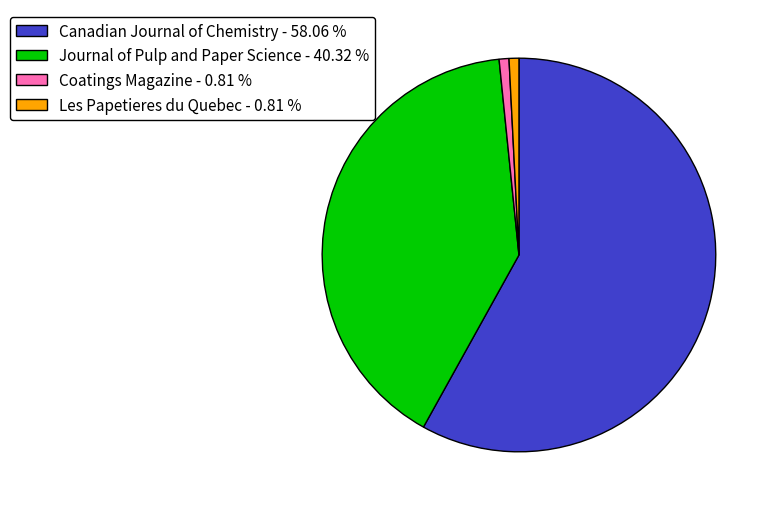

Which has a higher value, Coatings Magazine - 0.81 % or Canadian Journal of Chemistry - 58.06 %?

Canadian Journal of Chemistry - 58.06 %